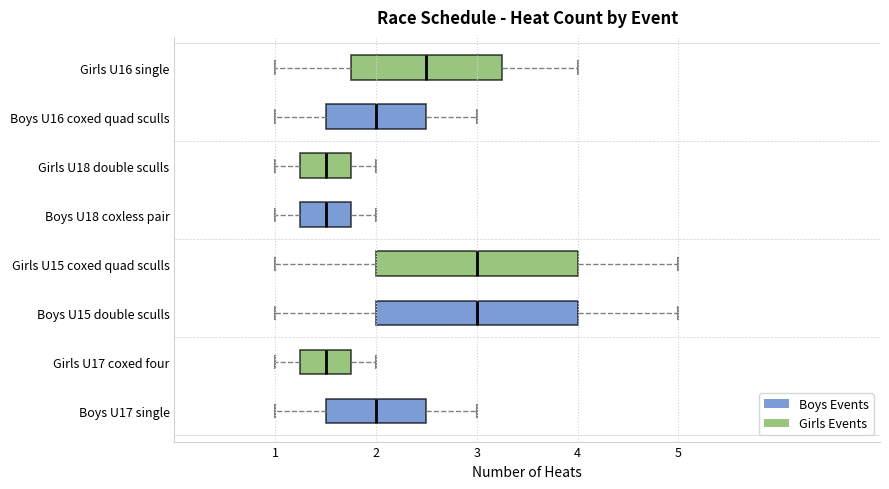

Where is the right edge of the box for Girls U15 coxed quad sculls on the x-axis? The values are not printed on the chart, so give them approximately, as read against the axis.

4.0